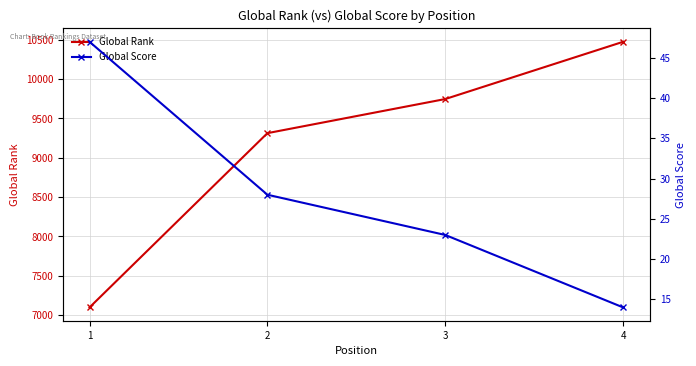

The Global Score series shows 14 at 4. True or false?

True